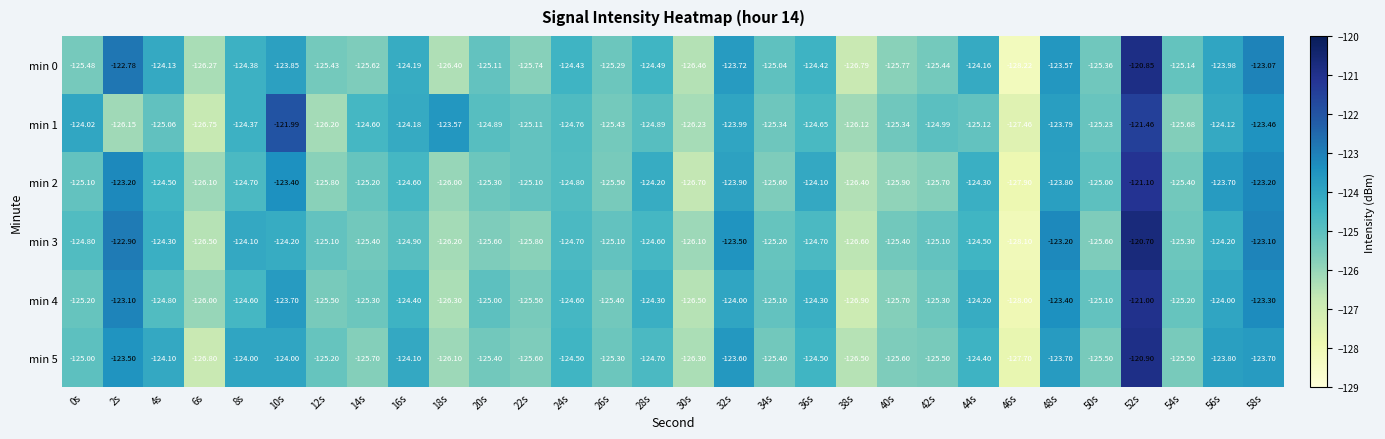

Is the value of min 3 at 40s greater than the value of min 1 at 44s?

No